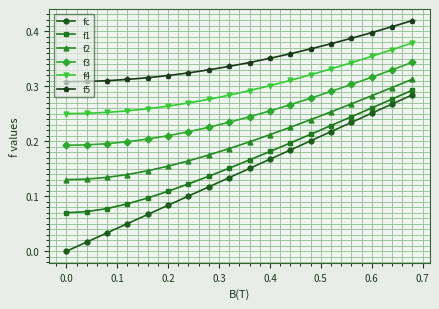

Which series has the largest range (max minus min)?

fc